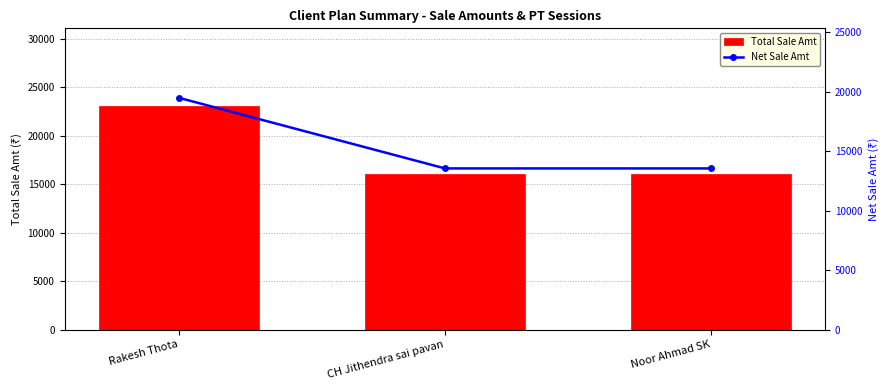

At which category is the sum across all series the highest?

Rakesh Thota